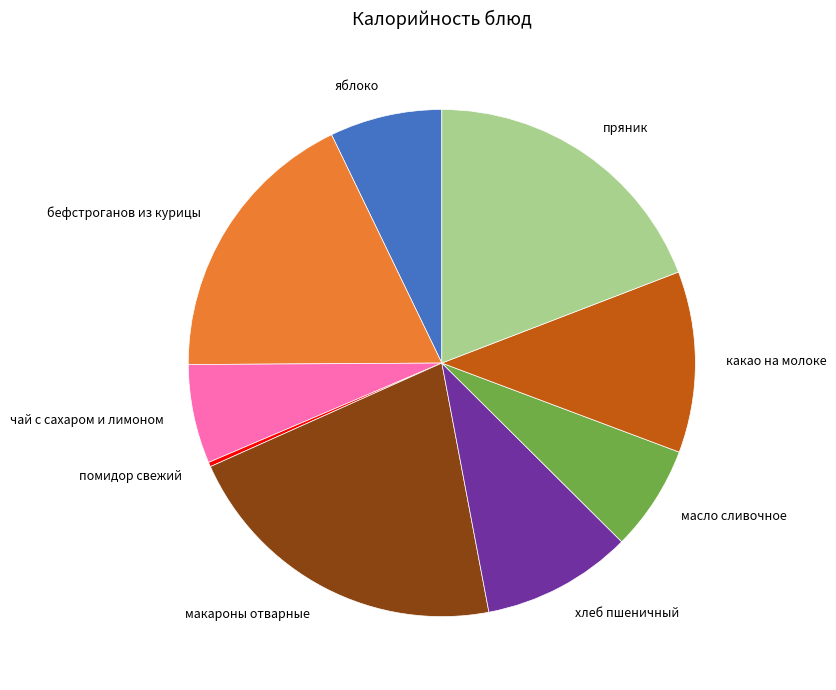

Do помидор свежий and хлеб пшеничный together represent more than half of the pie?

No